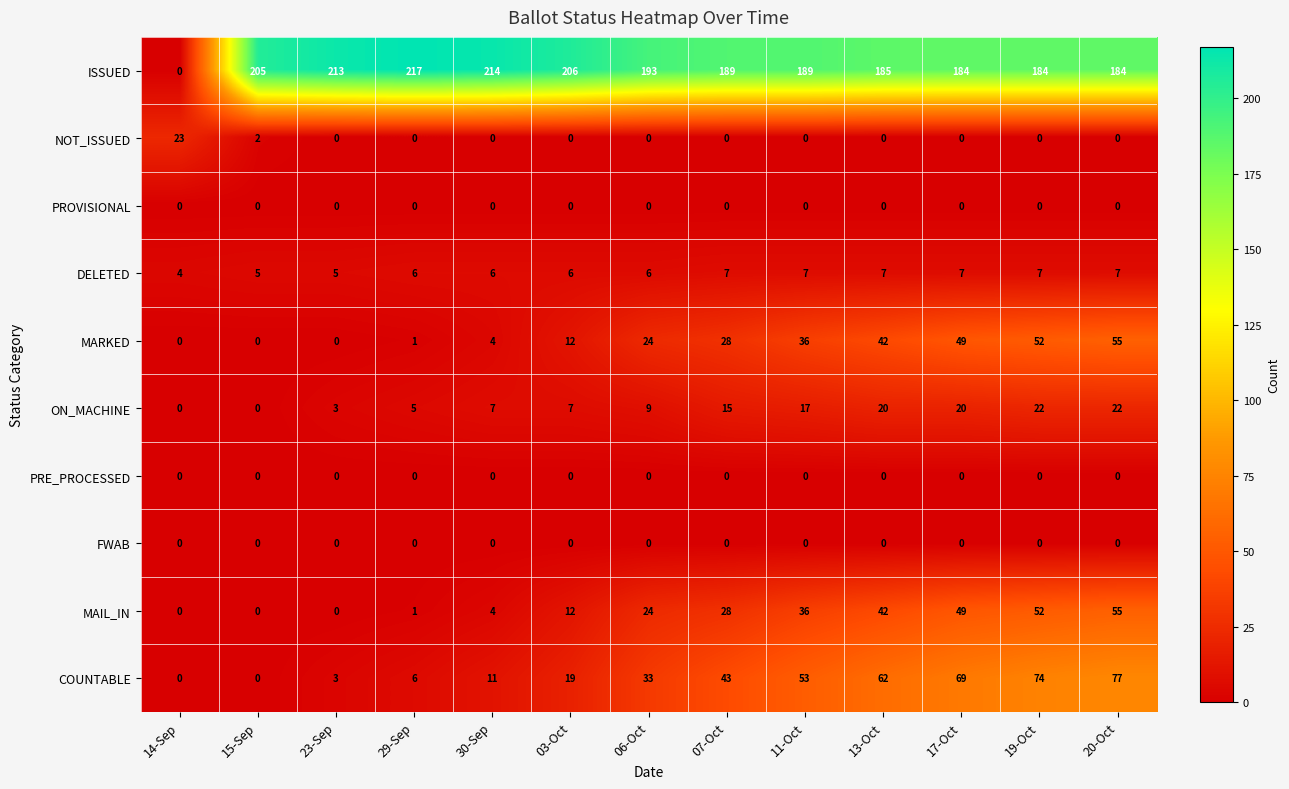

How many values in MARKED are above zero?

10